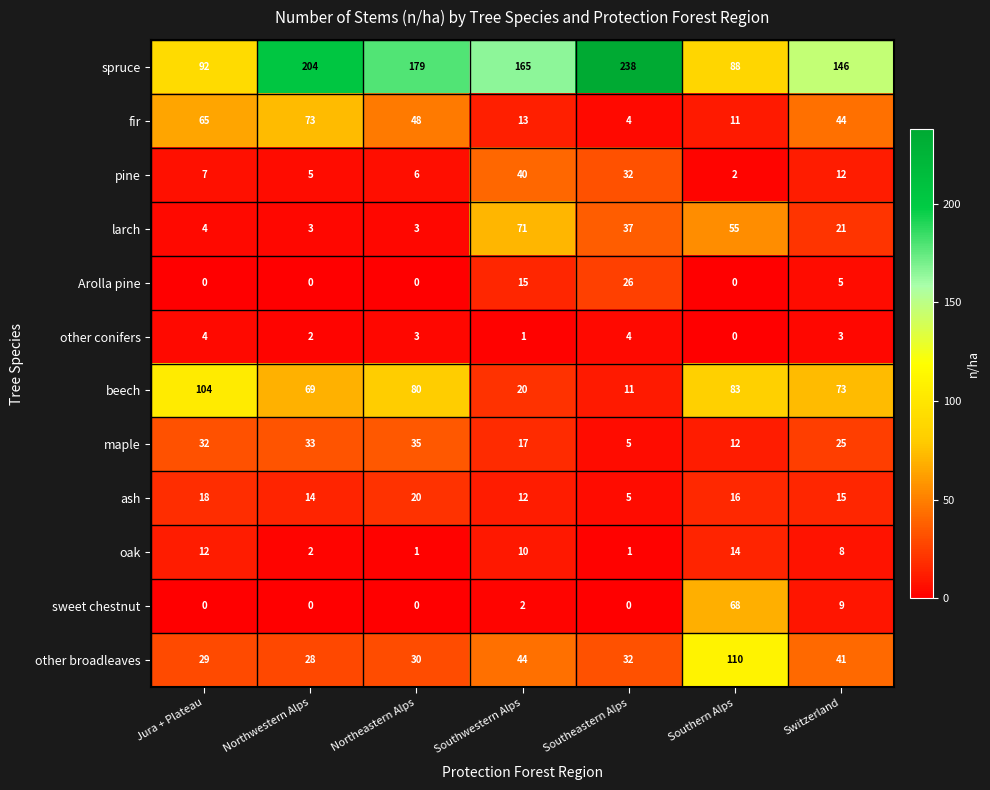

Which series has the widest spread of values?

spruce